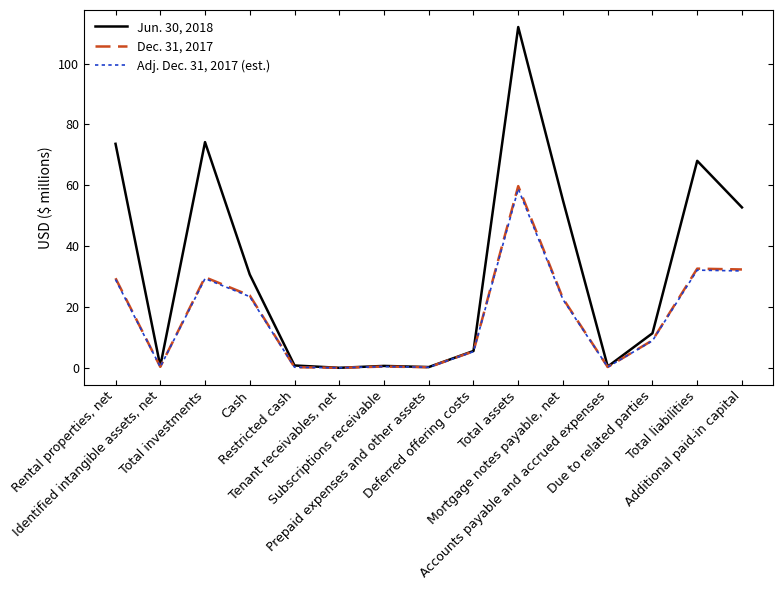

Between Cash and Additional paid-in capital, which series saw the biggest shift?

Jun. 30, 2018